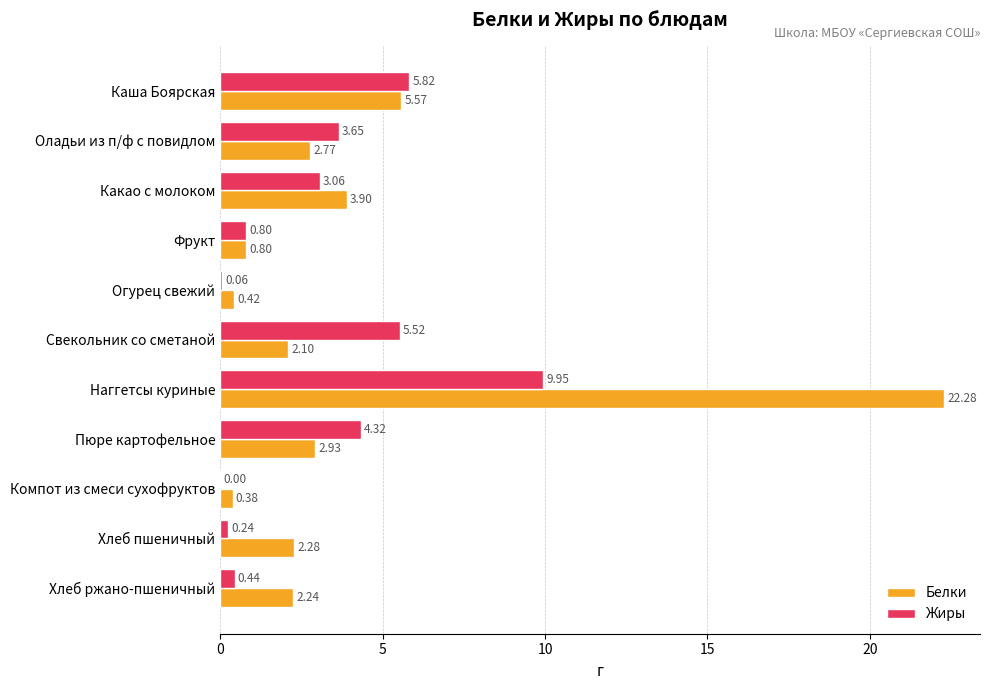

Which series has the widest spread of values?

Белки